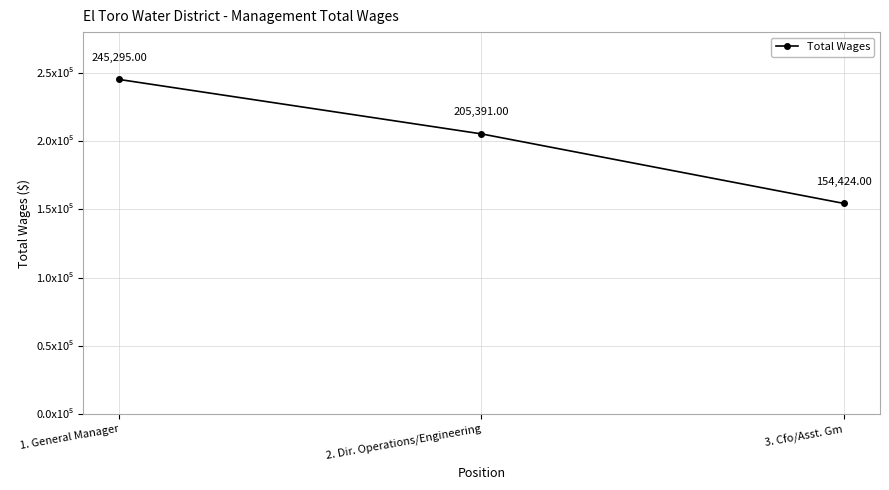

Is this an area chart (filled region under the line)?

No